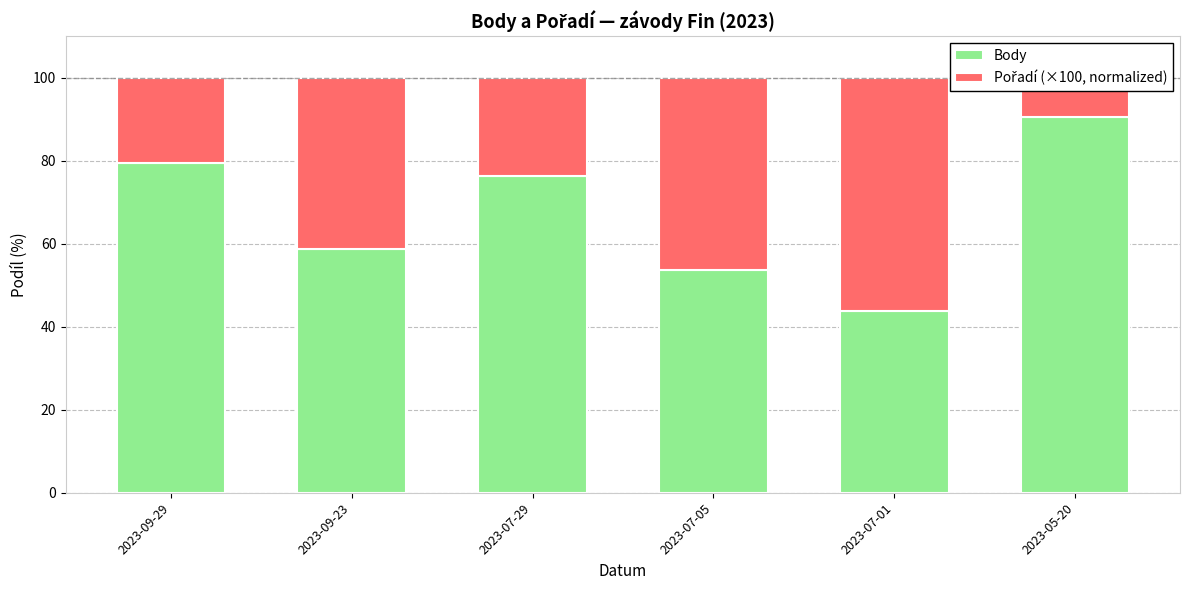

Which series has the widest spread of values?

Pořadí (×100, normalized)